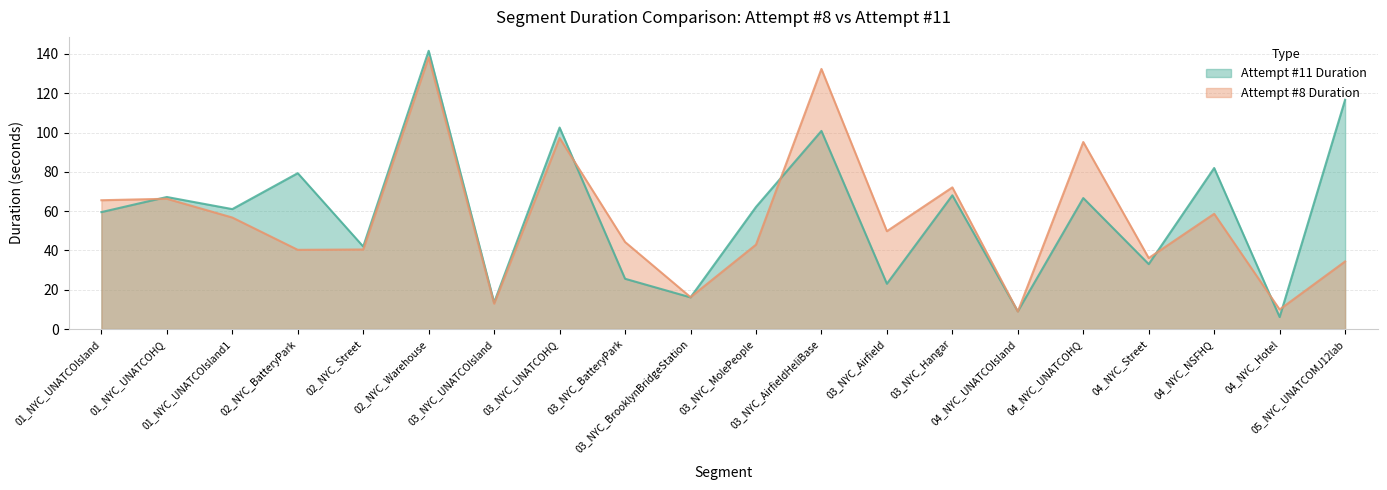

The Attempt #8 Duration series shows 91.6 at 04_NYC_NSFHQ. True or false?

False